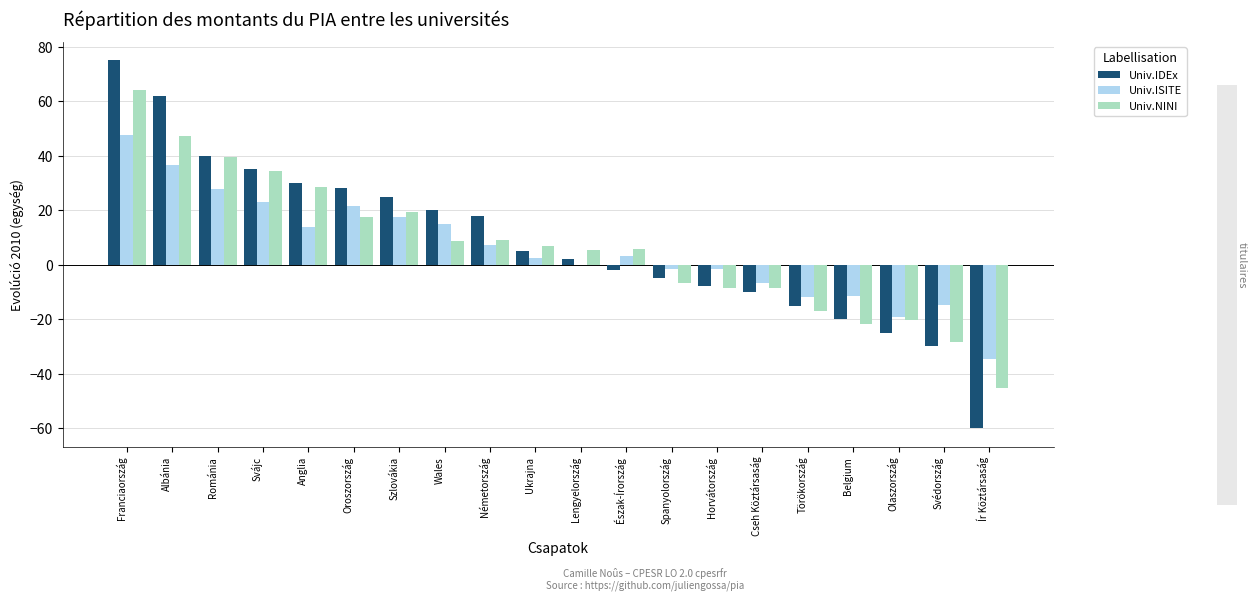

Which series has the largest total across all categories?

Univ.IDEx